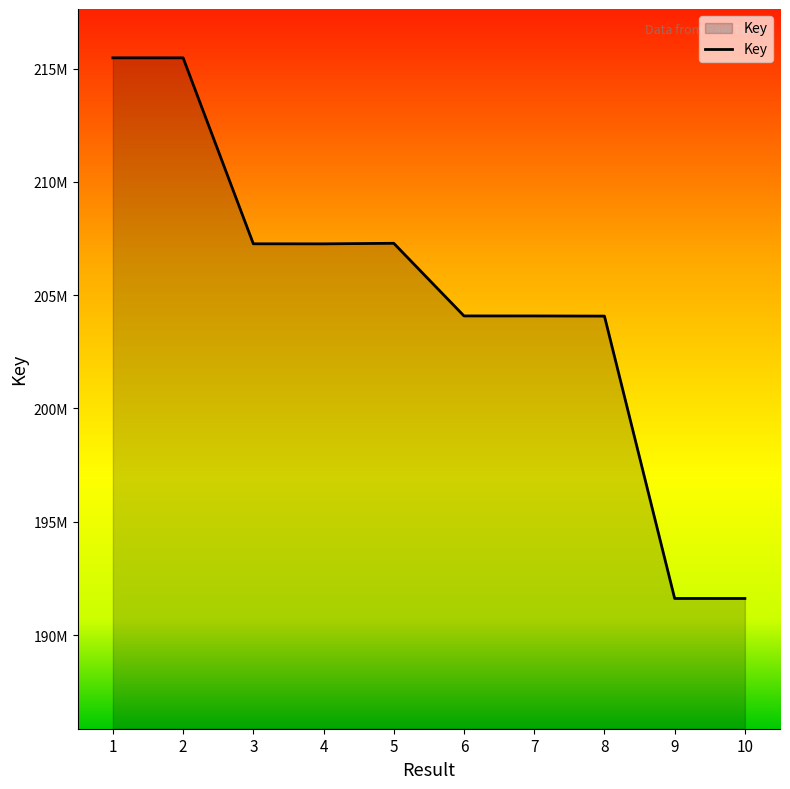

Does the chart display data point markers on the line(s)?

No